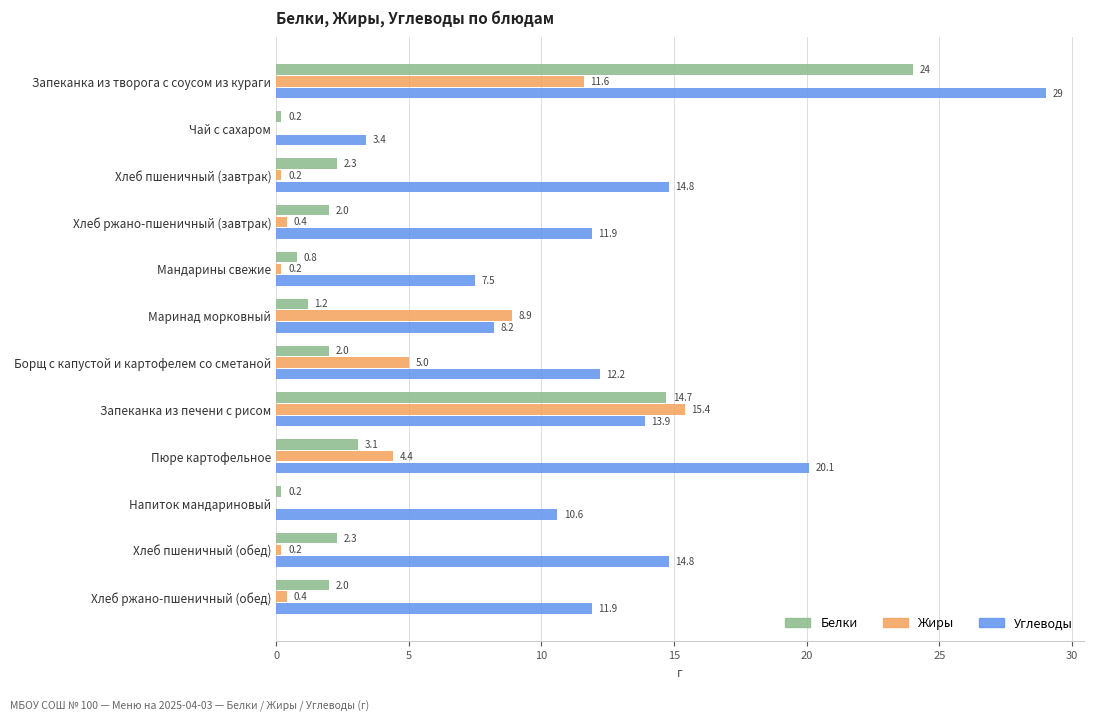

The value of Жиры at Пюре картофельное is 4.4. True or false?

True